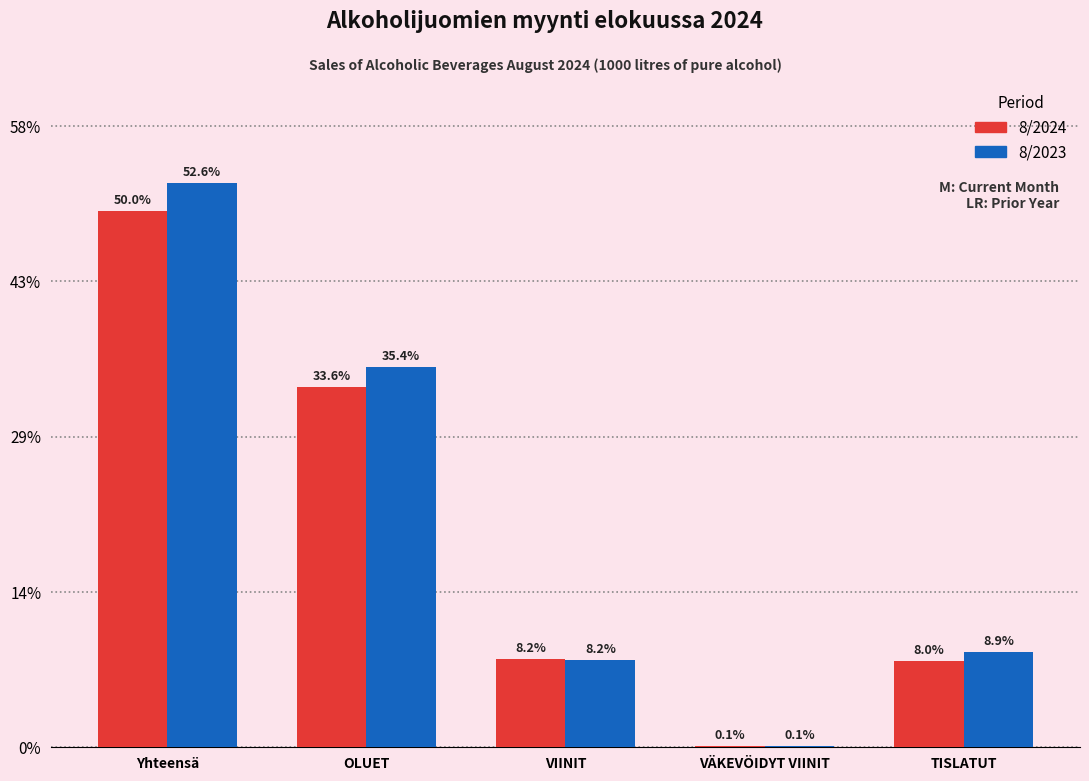

What are all the series names shown in the legend?

8/2024, 8/2023